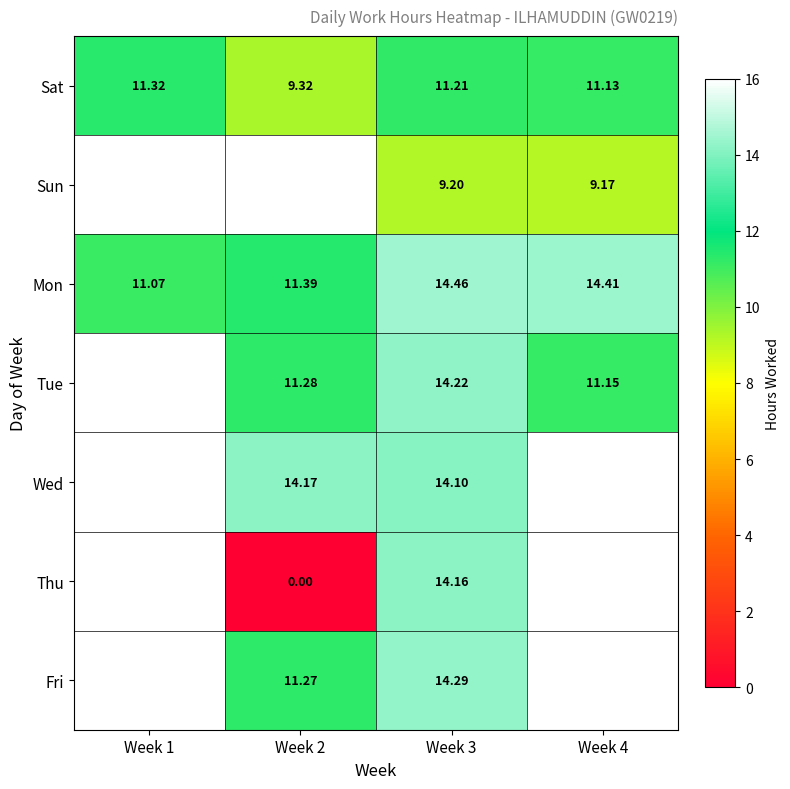

What is the sum of all Sat values?

43.0